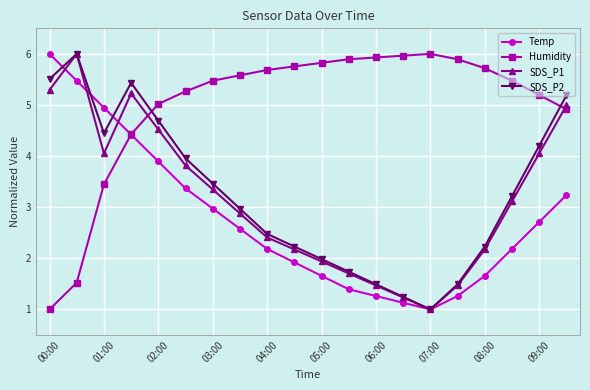

What are all the series names shown in the legend?

Temp, Humidity, SDS_P1, SDS_P2